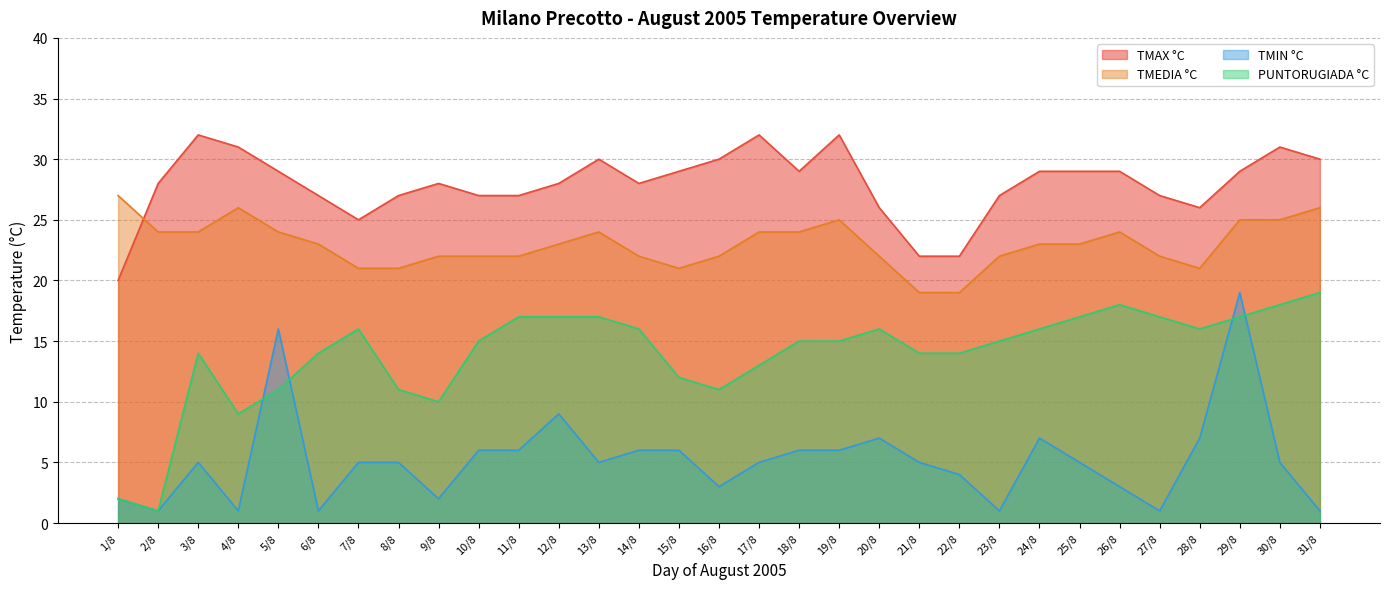

True or false: TMAX °C has a value of 39 at 26/8.

False